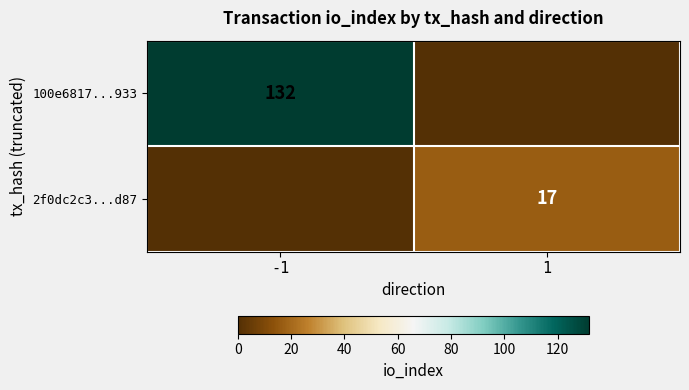

How many distinct data groups are displayed?

2